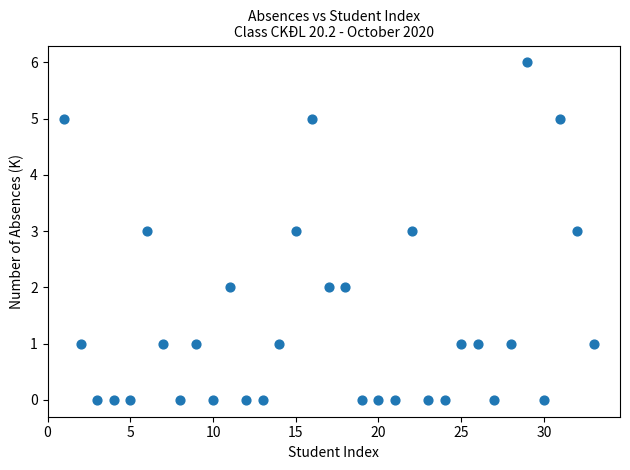

What is the range of X values (max minus min)?

32